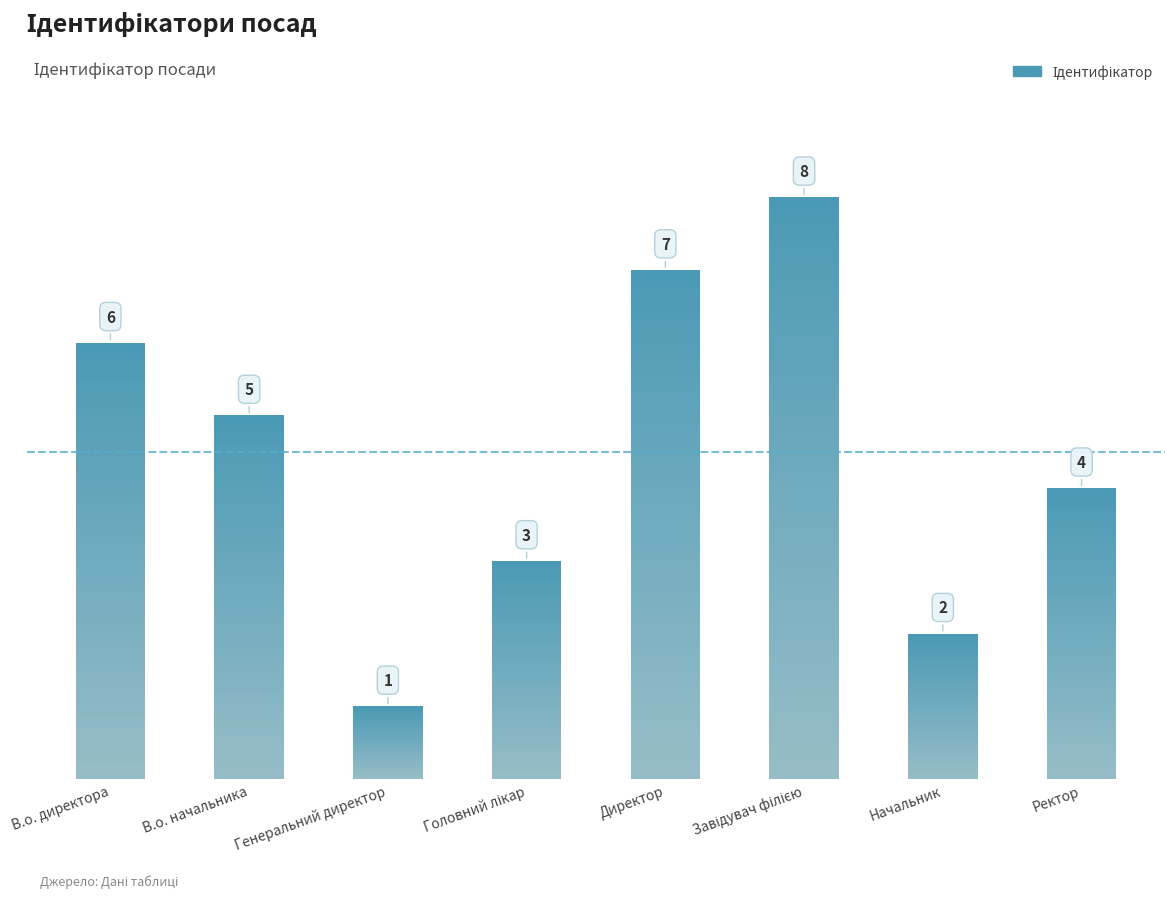

What is the sum of all values?

36